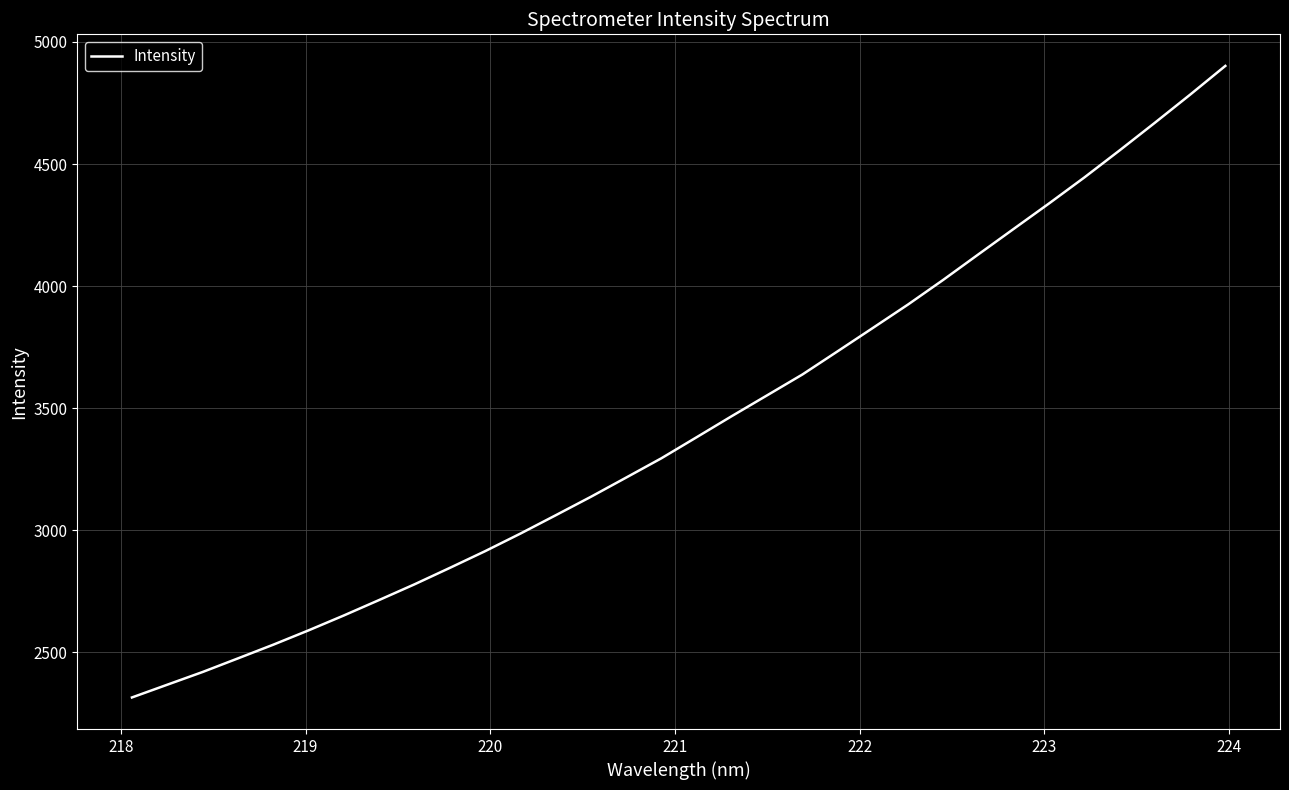

What is the smallest value displayed?

2315.9